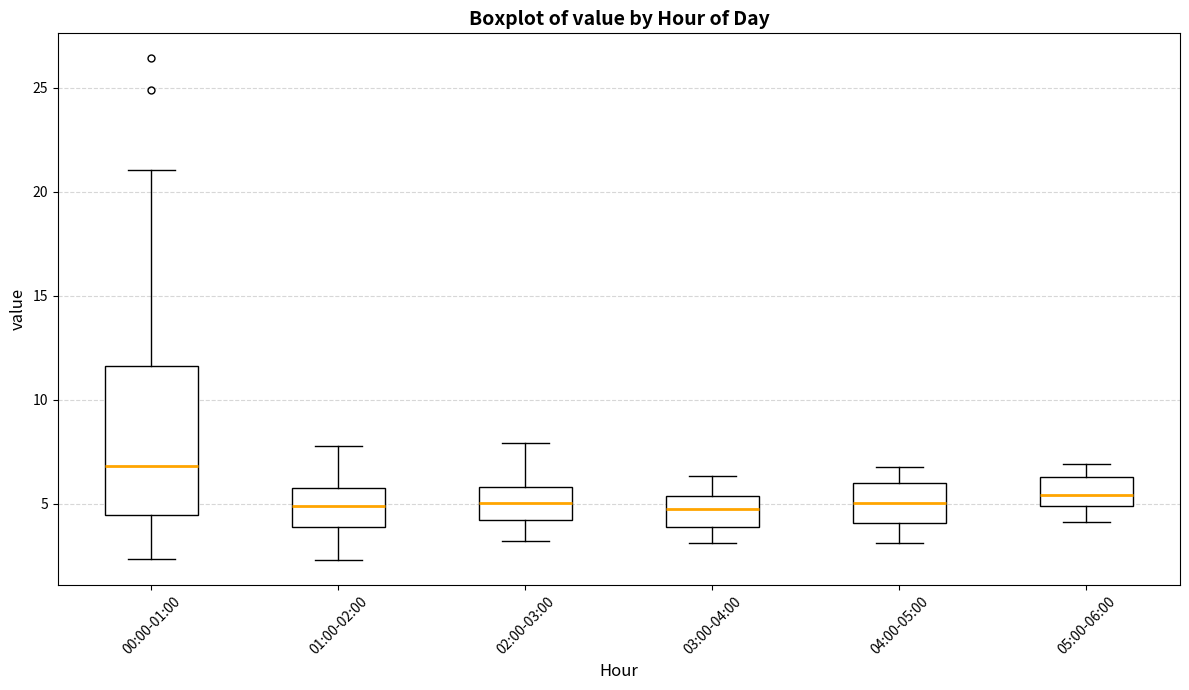

Reading left to right, transcribe this box plot: for each box, give where its median line is, the range the box spans, and where its two whiskers end, as read against the y-axis. The values are not printed on the chart, so give them approximately, as read against the axis.

00:00-01:00: median 7.0, box 4.5 to 11.5, whiskers 2.5 to 21.0
01:00-02:00: median 5.0, box 4.0 to 5.5, whiskers 2.5 to 8.0
02:00-03:00: median 5.0, box 4.0 to 6.0, whiskers 3.0 to 8.0
03:00-04:00: median 4.5, box 4.0 to 5.5, whiskers 3.0 to 6.5
04:00-05:00: median 5.0, box 4.0 to 6.0, whiskers 3.0 to 7.0
05:00-06:00: median 5.5, box 5.0 to 6.5, whiskers 4.0 to 7.0